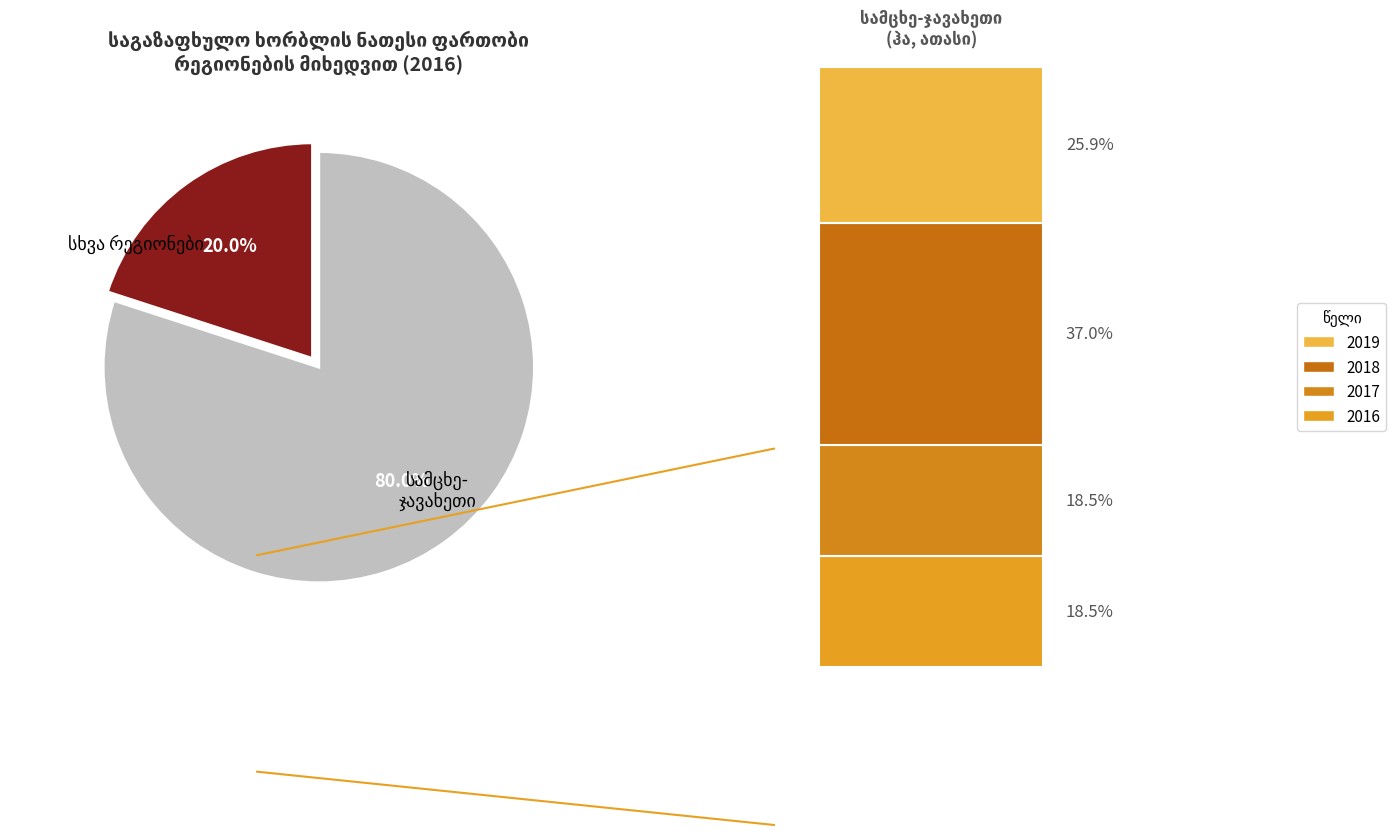

Does any single category account for the majority?

Yes